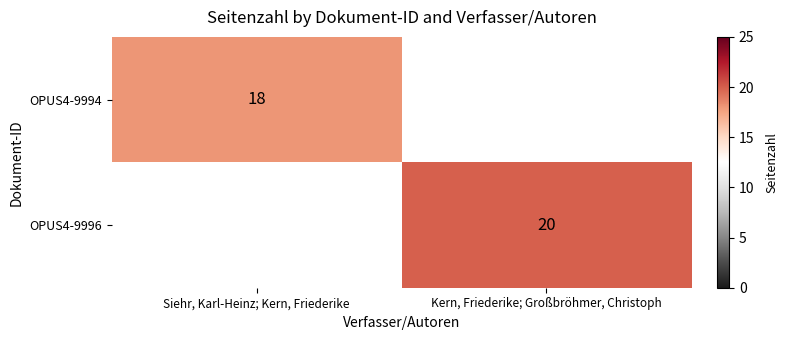

What is the greatest value displayed?

20.0